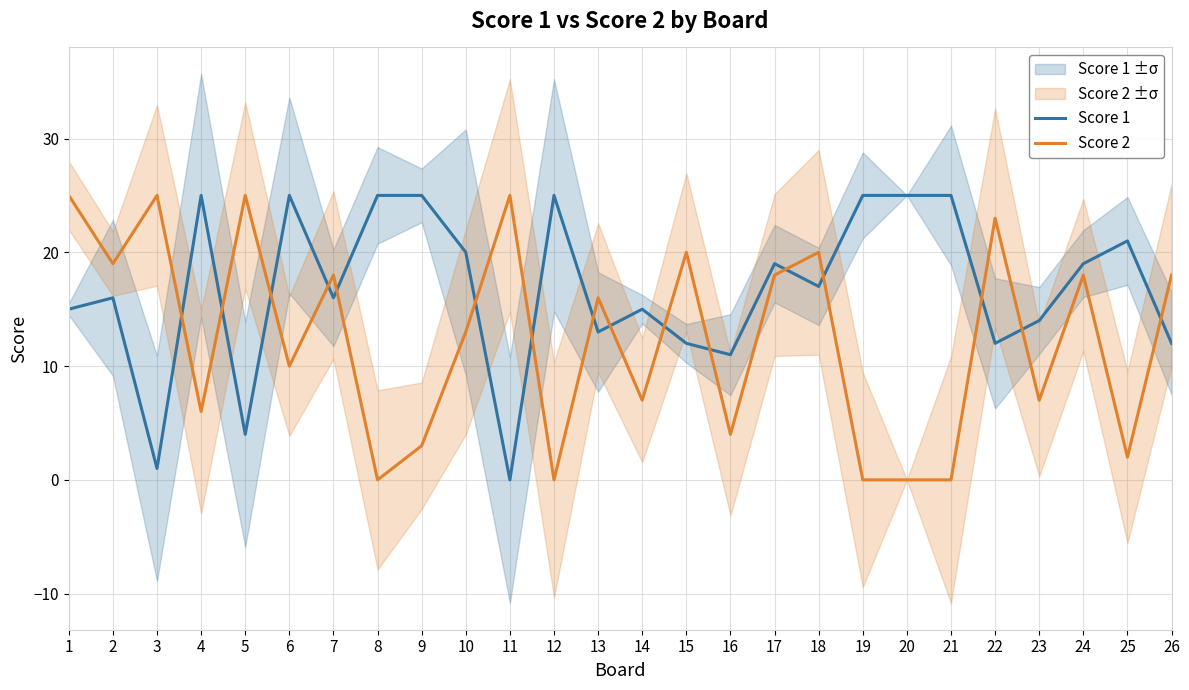

What is the difference between the second highest and minimum values in the Score 2 series?

25